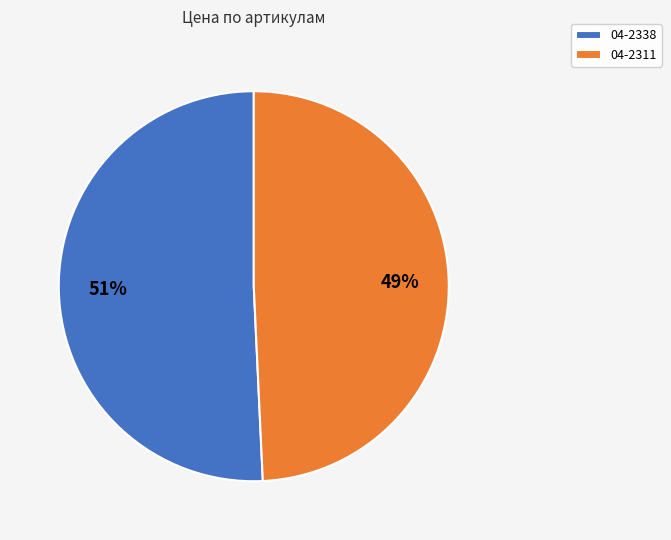

Which category has the biggest portion of the pie?

04-2338